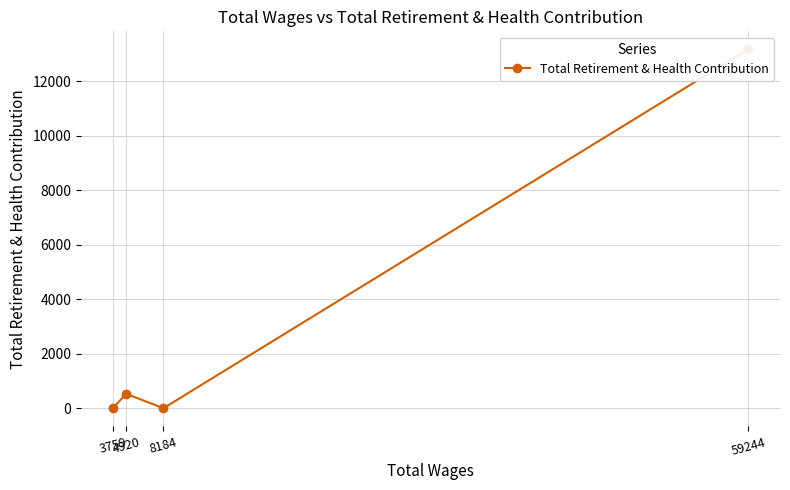

How many distinct data groups are displayed?

1